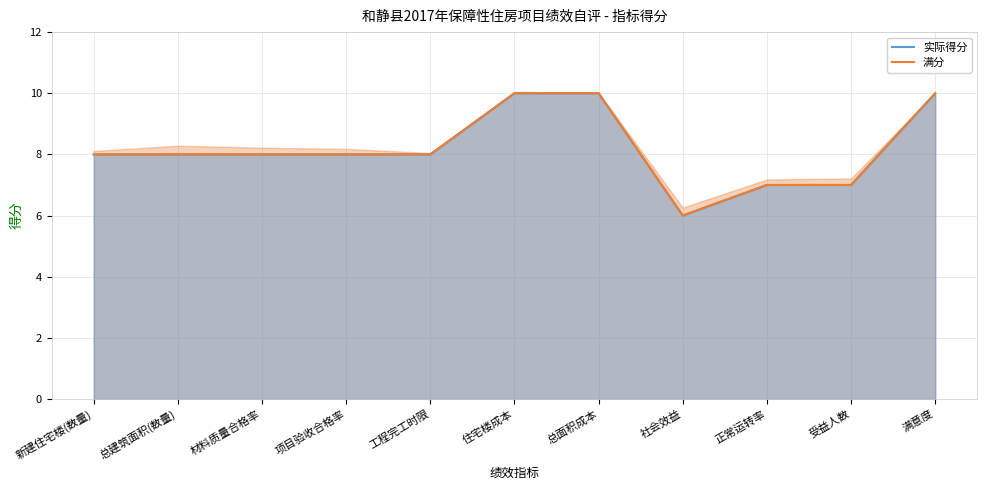

What is the difference between the maximum and minimum values in the 实际得分 series?

4